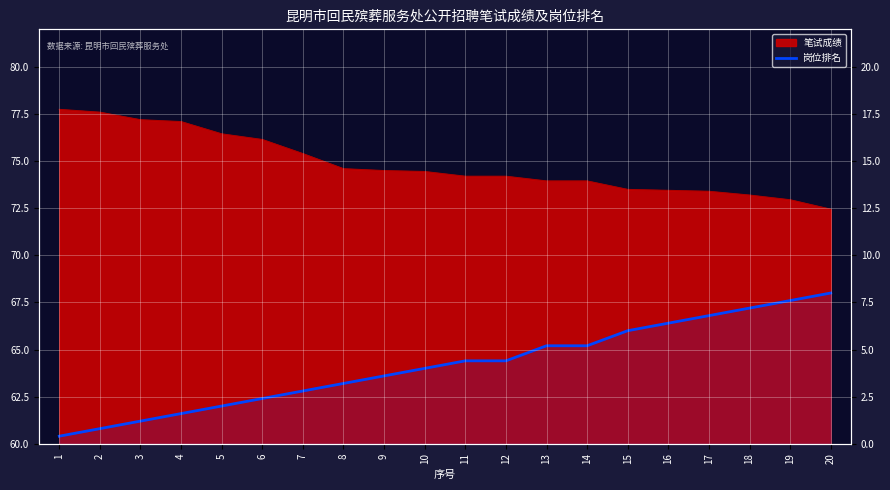

Is it true that the value at 18 is 96.0?

False